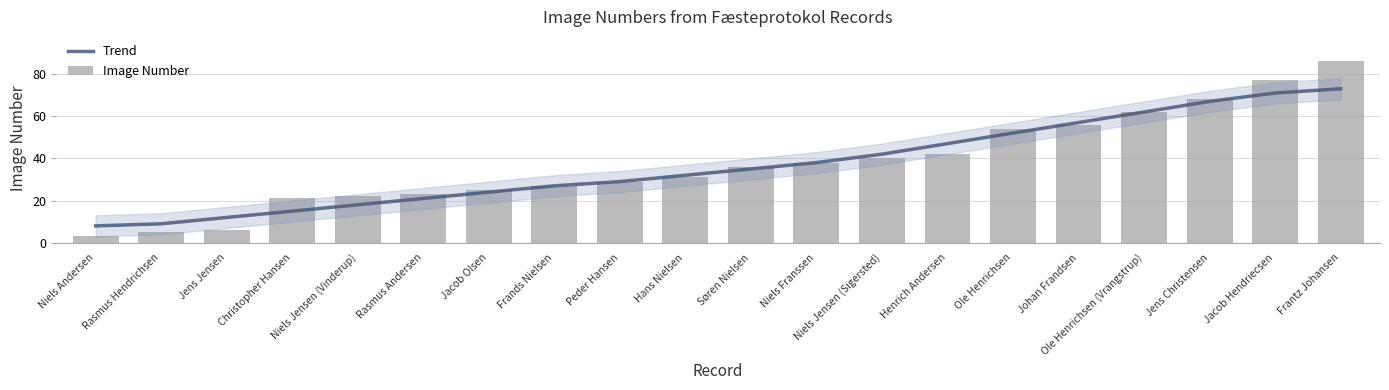

At which label is Image Number closest to 44?

Henrich Andersen